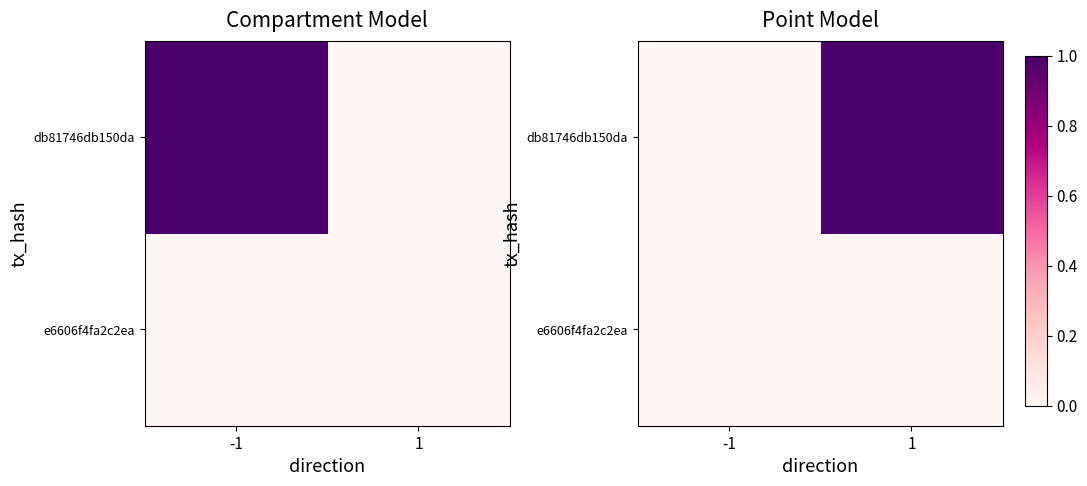

Is it true that e6606f4fa2c2ea equals 0 at -1?

True